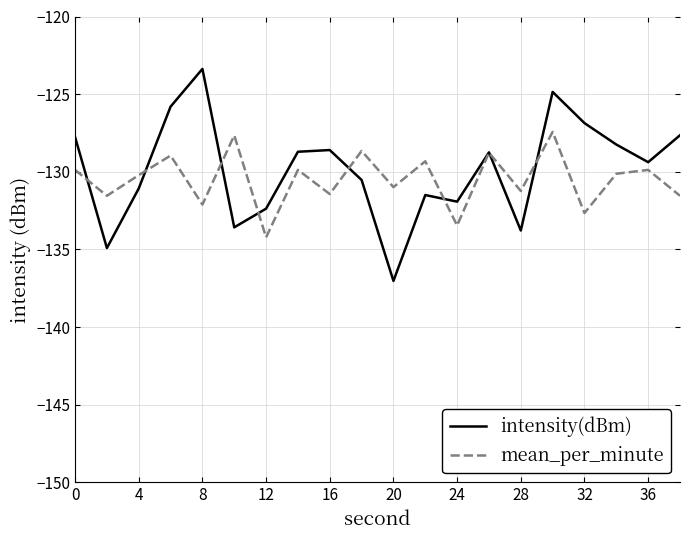

Rank the series by their average value, from highest to lowest.

intensity(dBm), mean_per_minute